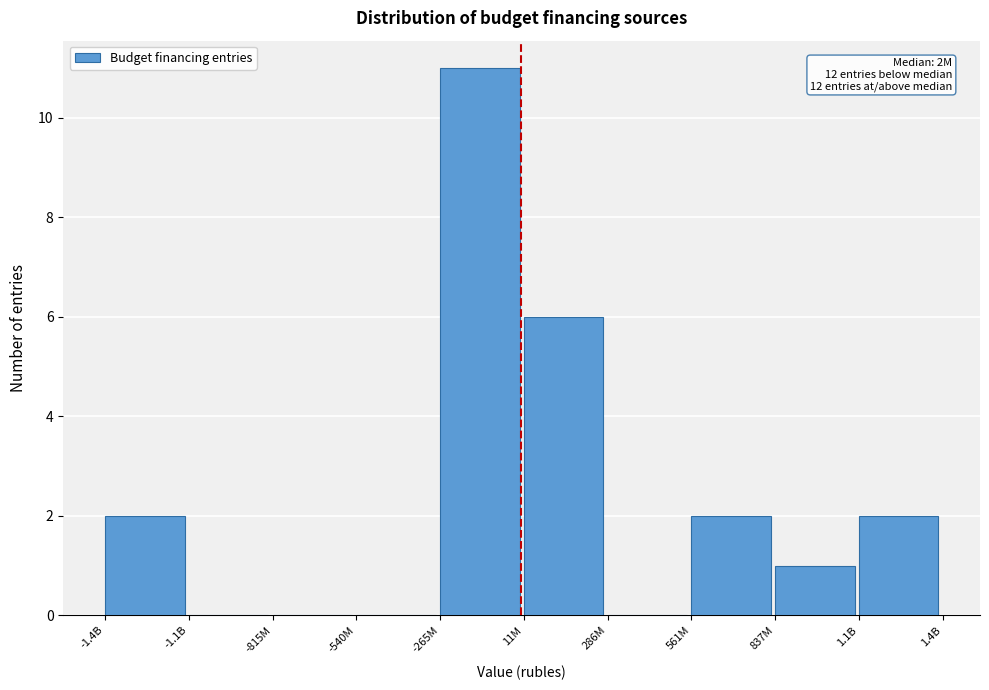

Reading left to right, extract all data points from this chart.

-1.4B=2	-1.1B=0	-815M=0	-540M=0	-265M=11	11M=6	286M=0	561M=2	837M=1	1.1B=2